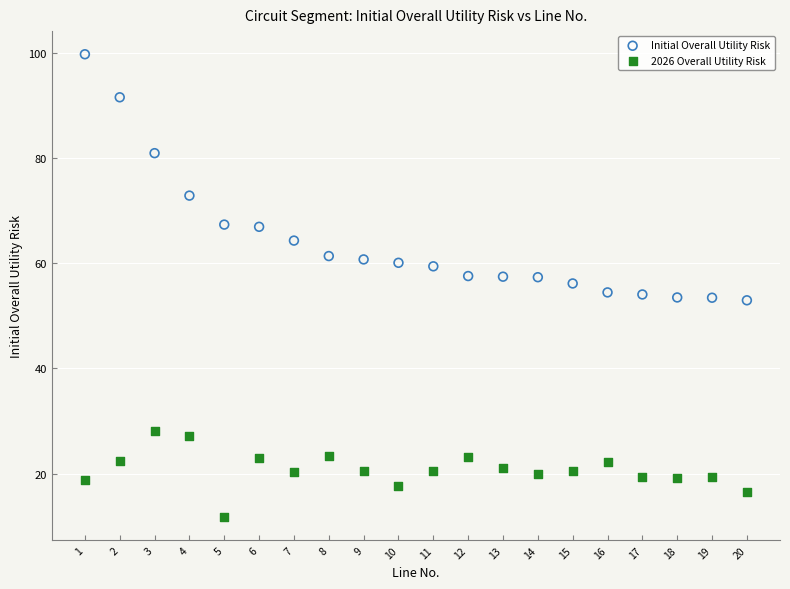

In the Initial Overall Utility Risk series, what Y value is closest to 76?

72.8